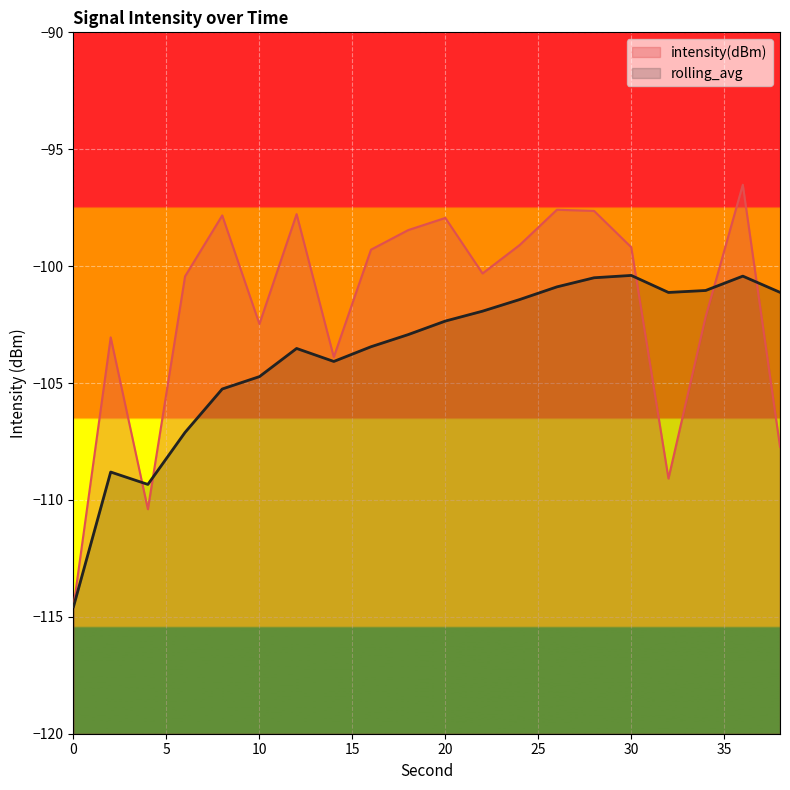

The rolling_avg series shows -150.3 at 32. True or false?

False